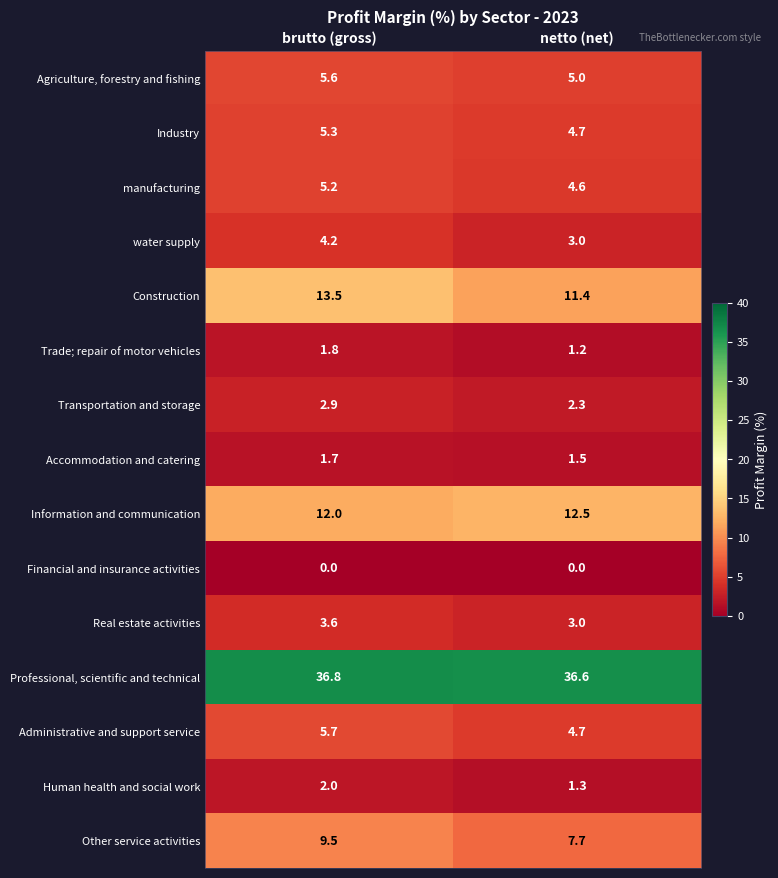

How many series are shown in this chart?

15